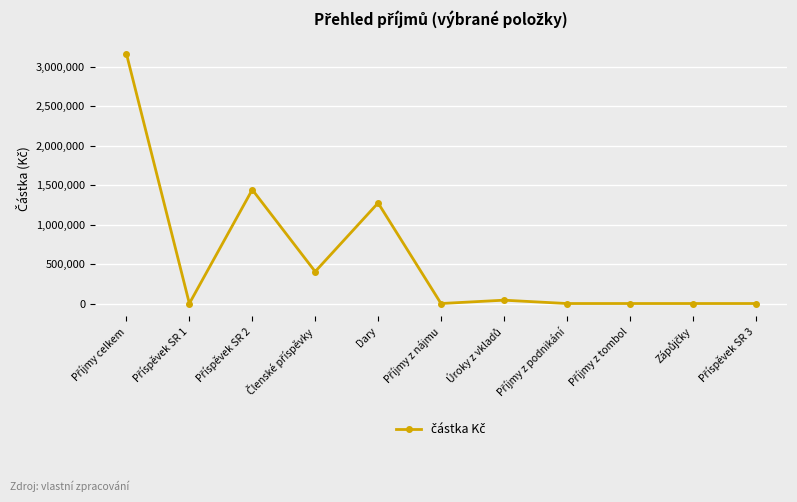

True or false: there are more than 1 points higher than both neighbors.

True